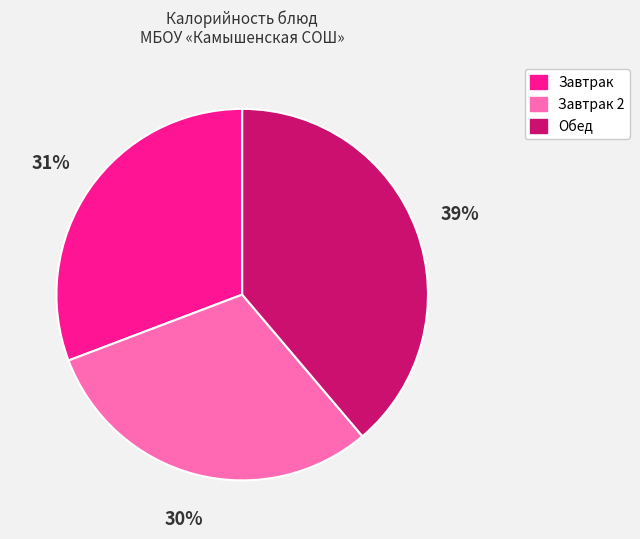

Is there any slice that represents more than half of the pie?

No